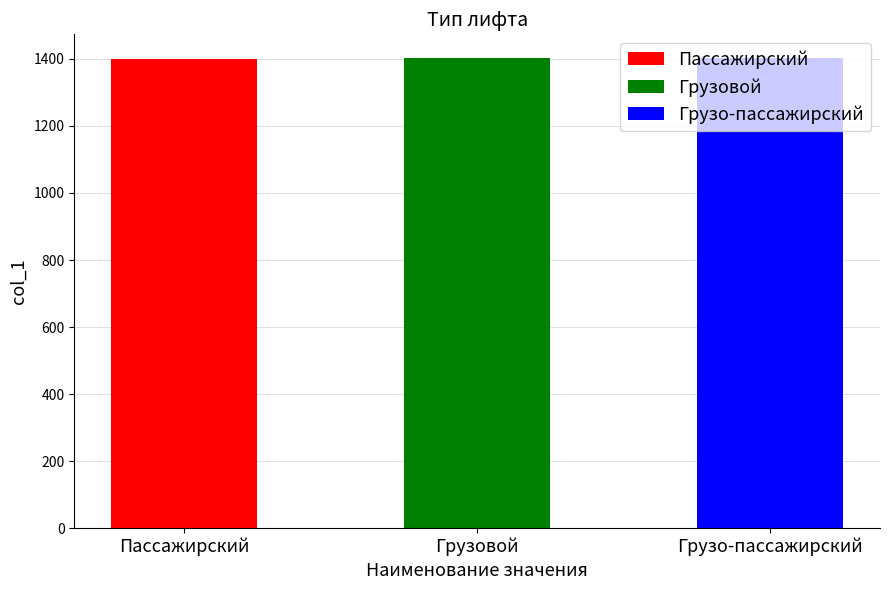

How many values are below 1402?

1